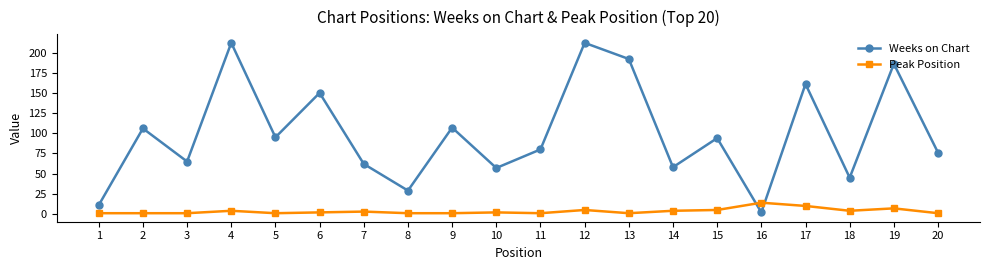

At how many categories does at least one series exceed 104?

8